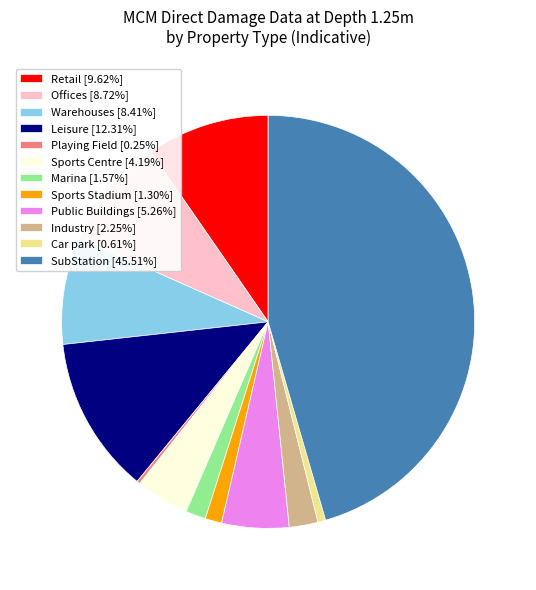

Which category has the biggest portion of the pie?

SubStation